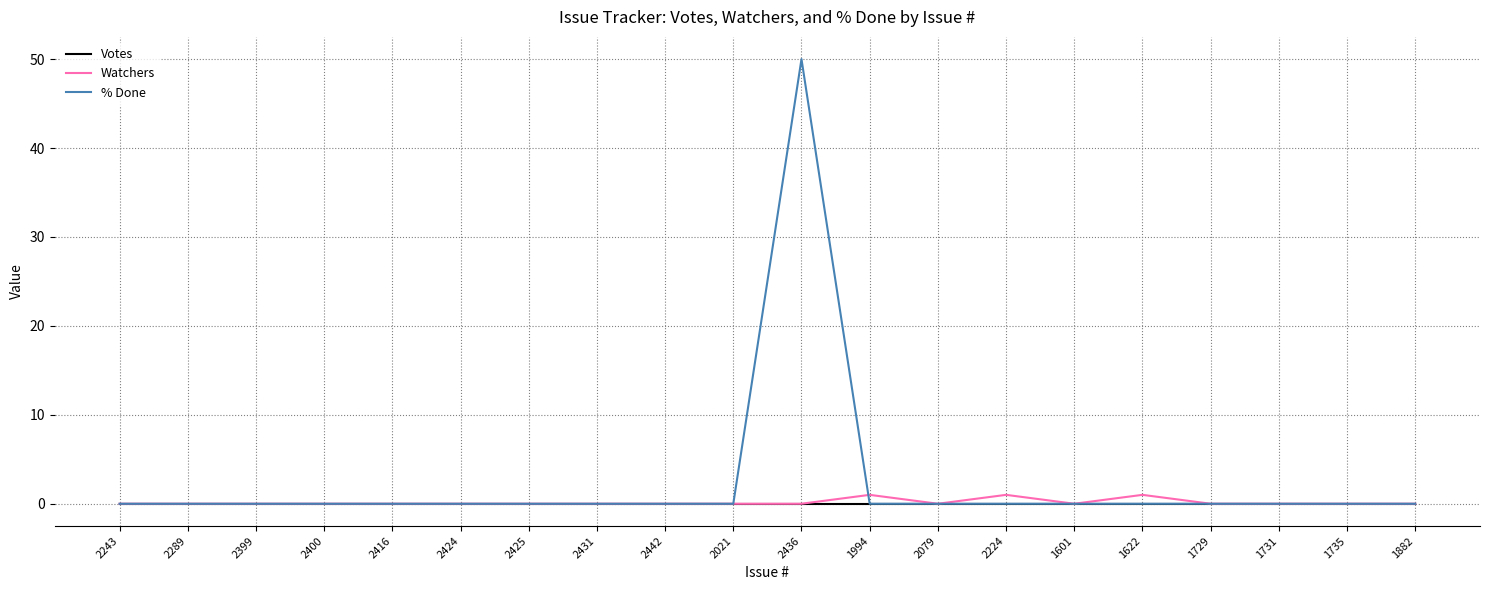

Reading left to right, transcribe all the data shown in this chart.

Votes: 2243=0	2289=0	2399=0	2400=0	2416=0	2424=0	2425=0	2431=0	2442=0	2021=0	2436=0	1994=0	2079=0	2224=0	1601=0	1622=0	1729=0	1731=0	1735=0	1882=0
Watchers: 2243=0	2289=0	2399=0	2400=0	2416=0	2424=0	2425=0	2431=0	2442=0	2021=0	2436=0	1994=1	2079=0	2224=1	1601=0	1622=1	1729=0	1731=0	1735=0	1882=0
% Done: 2243=0	2289=0	2399=0	2400=0	2416=0	2424=0	2425=0	2431=0	2442=0	2021=0	2436=50	1994=0	2079=0	2224=0	1601=0	1622=0	1729=0	1731=0	1735=0	1882=0